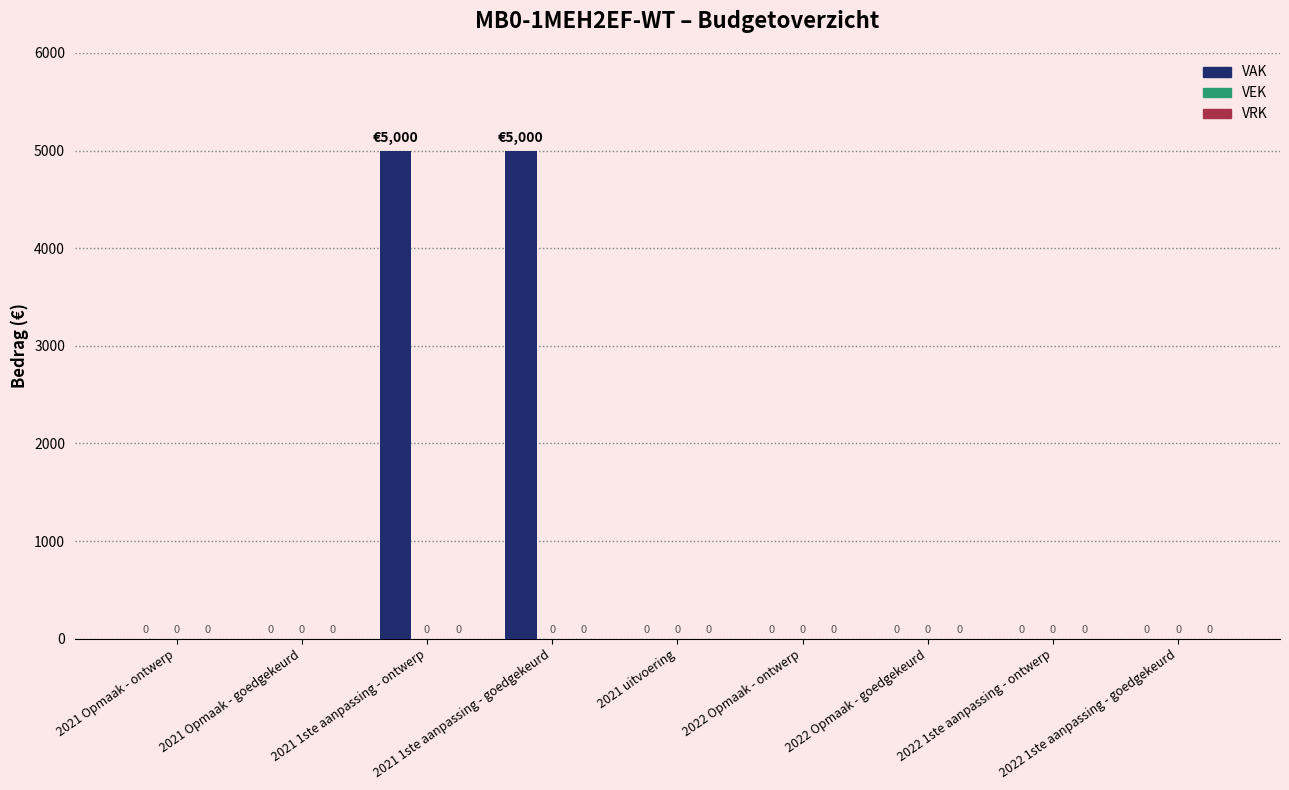

What is the sum of all values?

10000